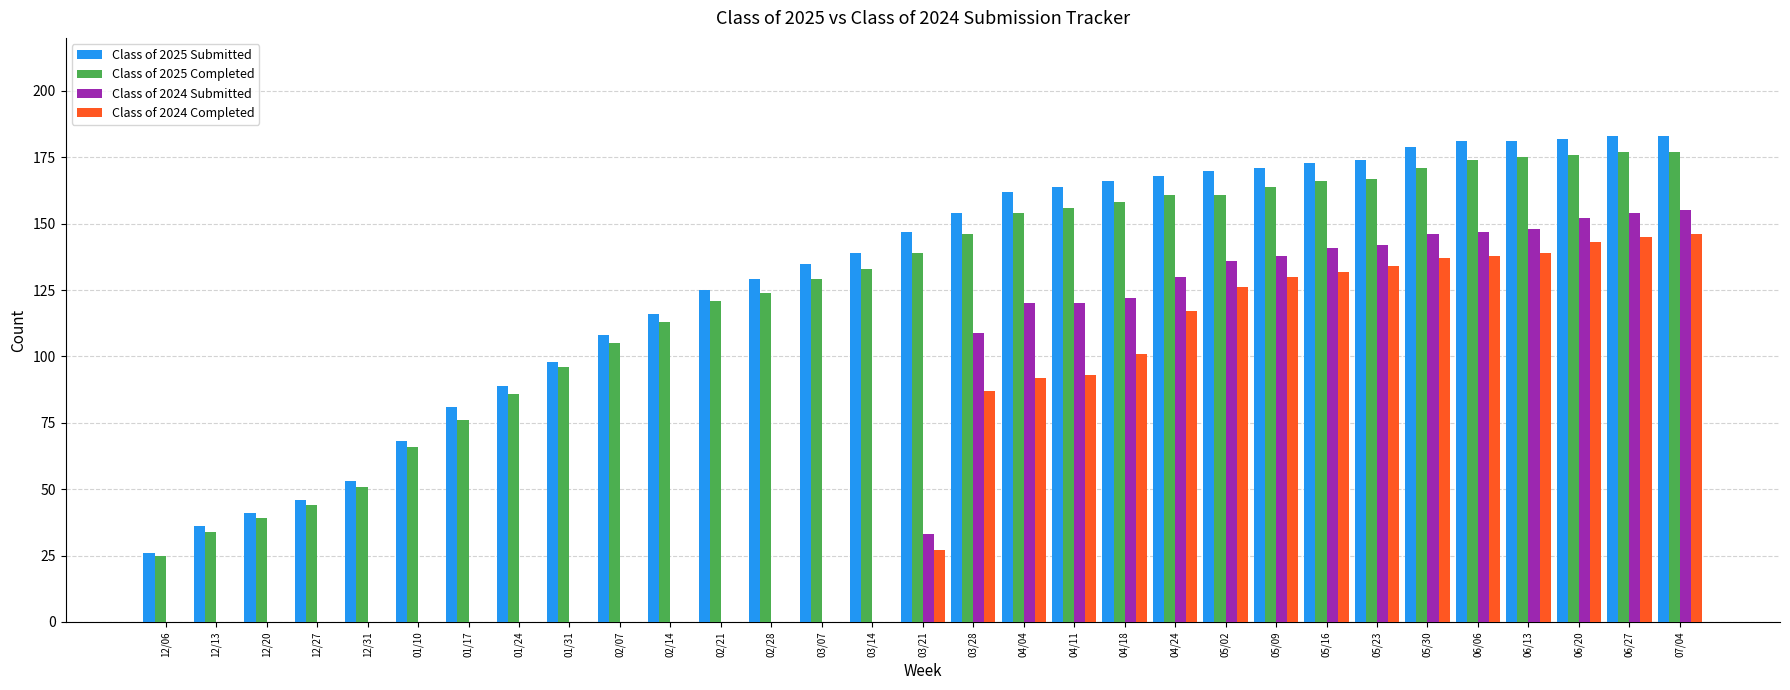

What is the maximum value for Class of 2024 Submitted?

155